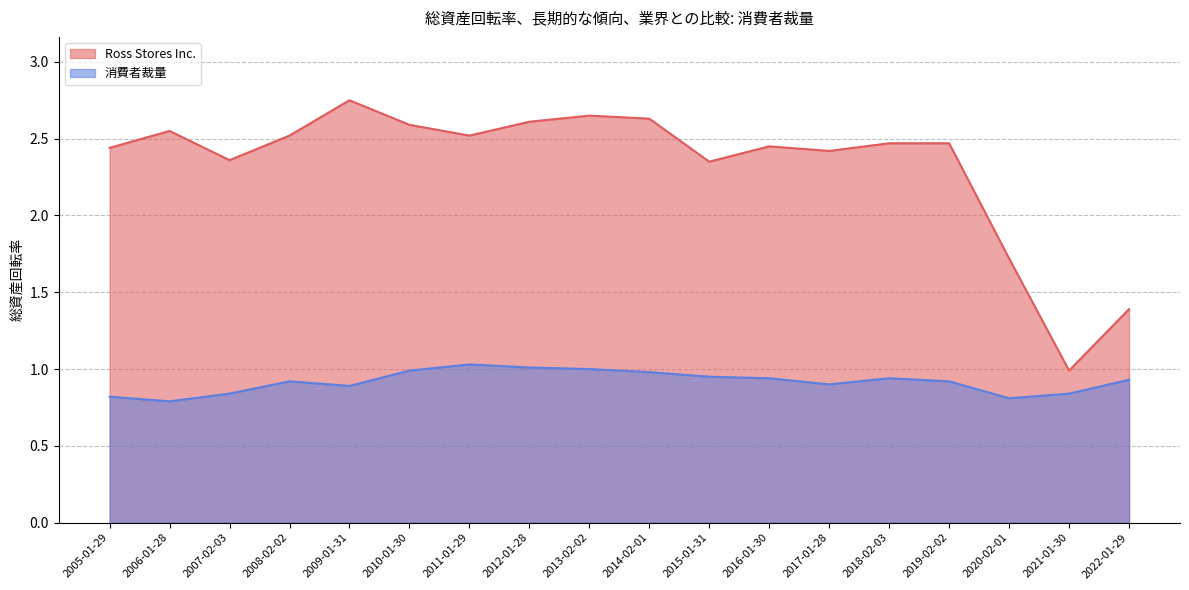

True or false: 消費者裁量 and Ross Stores Inc. intersect in this chart.

False